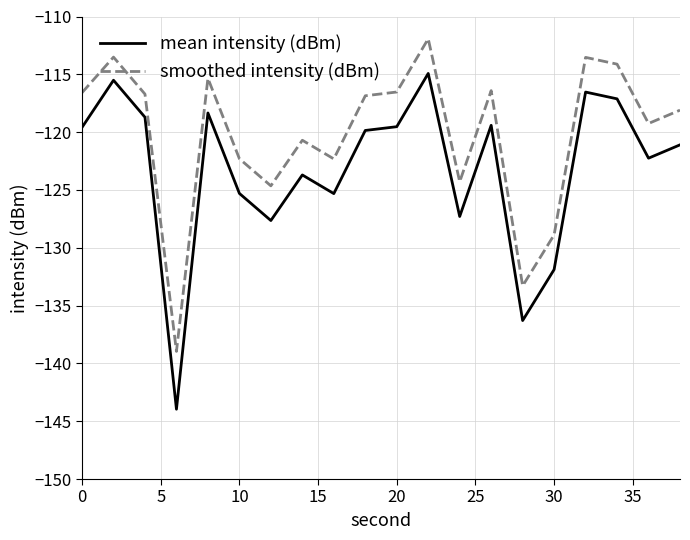

Rank the series by their maximum value, from highest to lowest.

smoothed intensity (dBm), mean intensity (dBm)